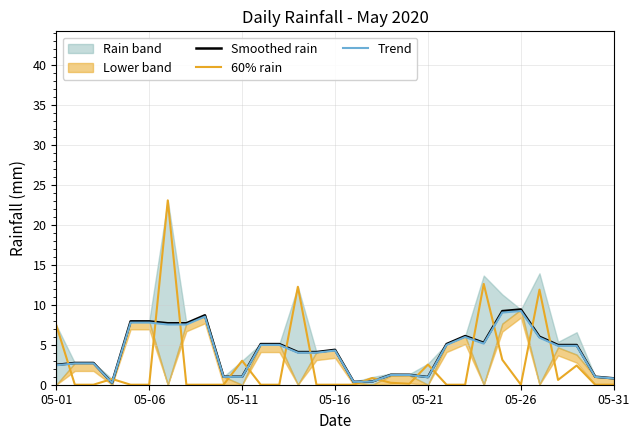

What is the maximum value for Trend?

9.2